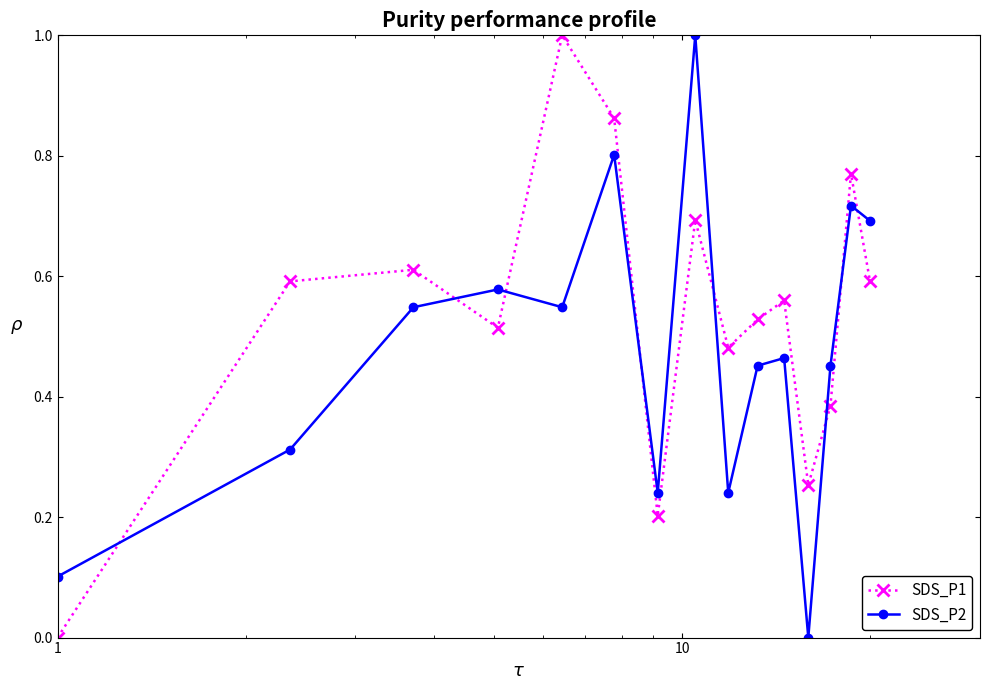

List the series in order of their overall mean, highest first.

SDS_P1, SDS_P2